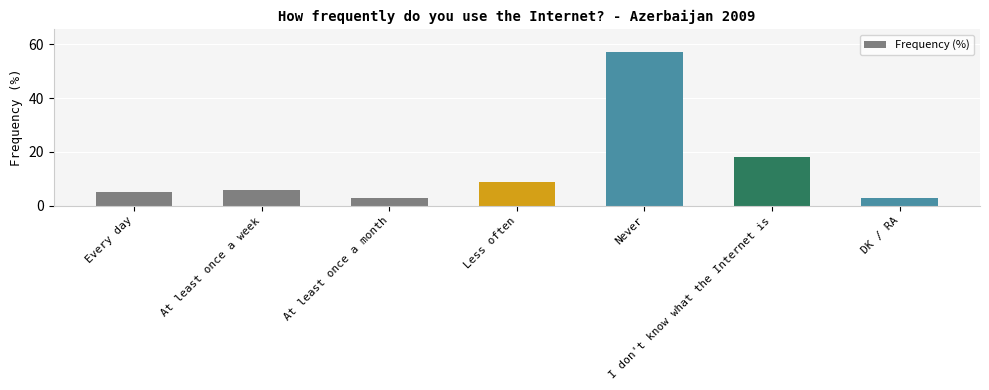

What is the minimum value shown in the chart?

3